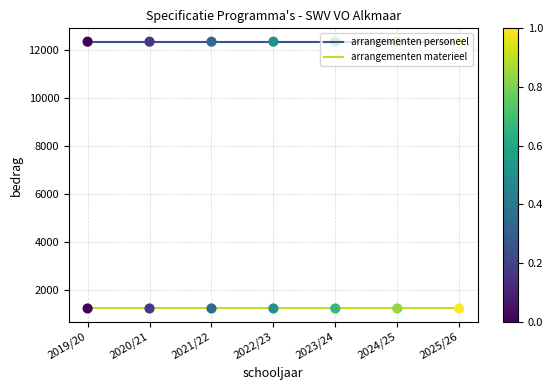

What is the difference between the highest and lowest values at 2024/25?

11111